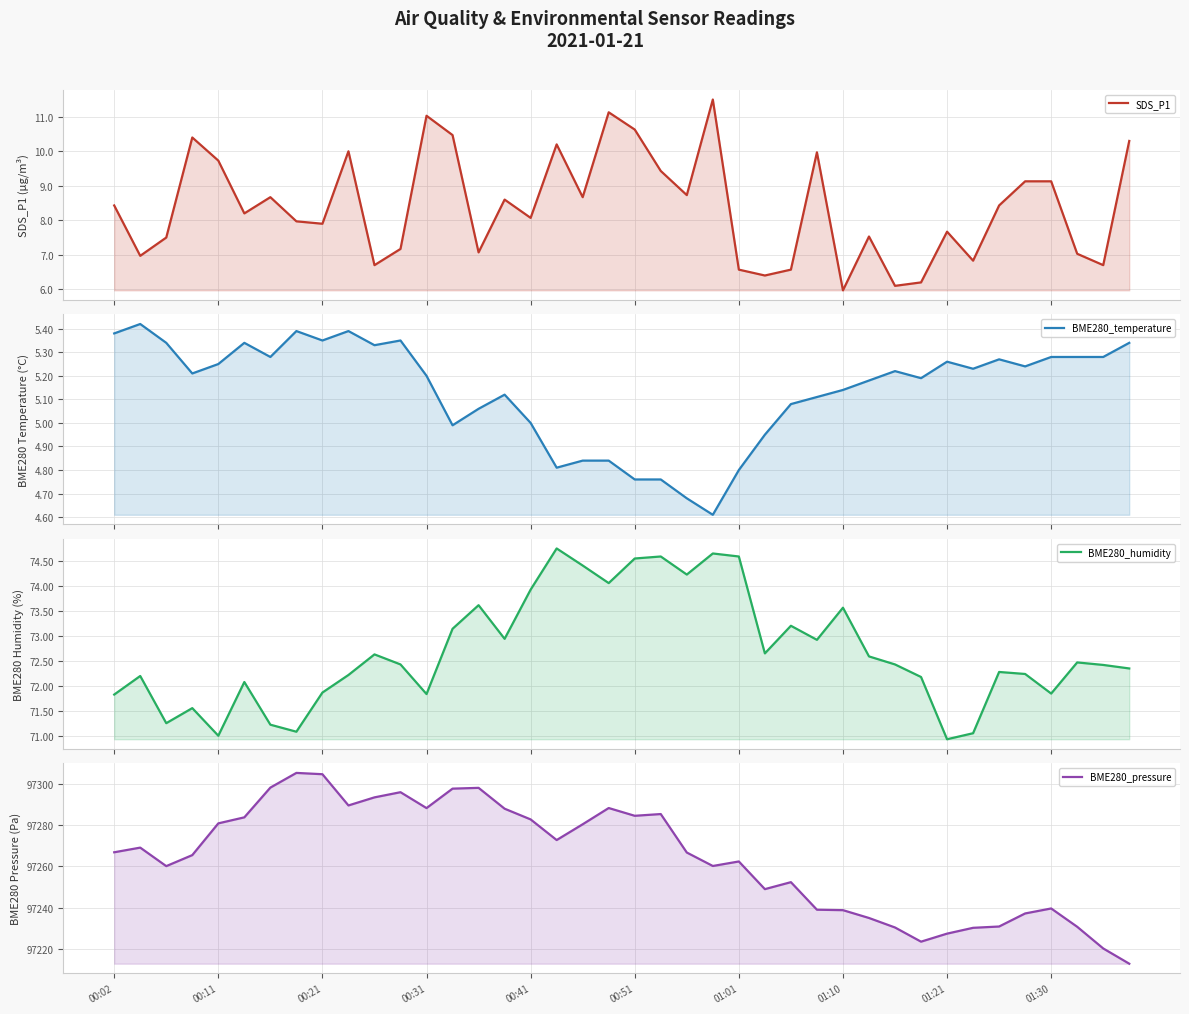

At 01:21, list the series in order from smallest to largest.

BME280_temperature, SDS_P1, BME280_humidity, BME280_pressure